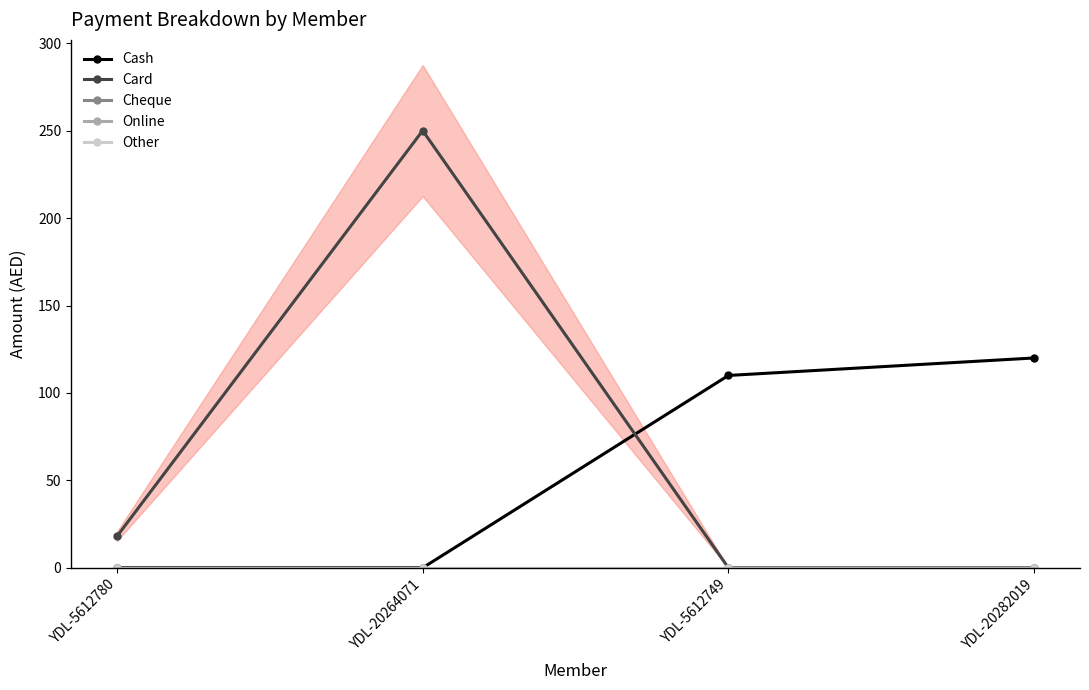

True or false: Card has more than 0 interior local peaks.

True